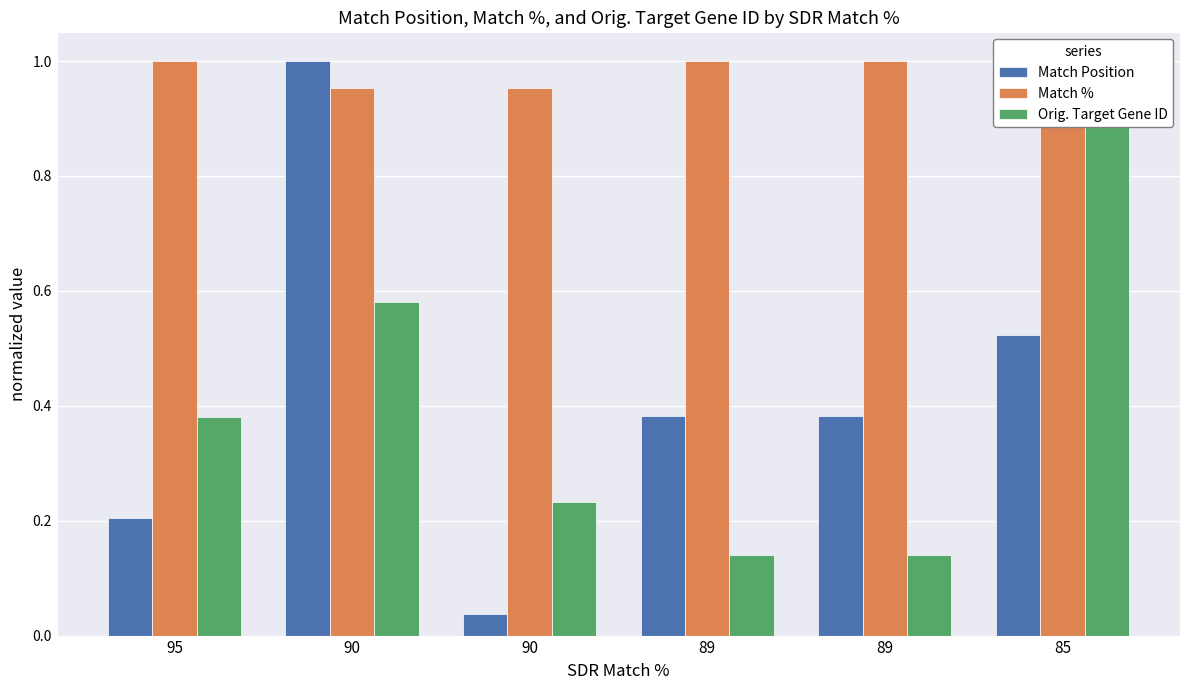

How many bars are there in each group?

3